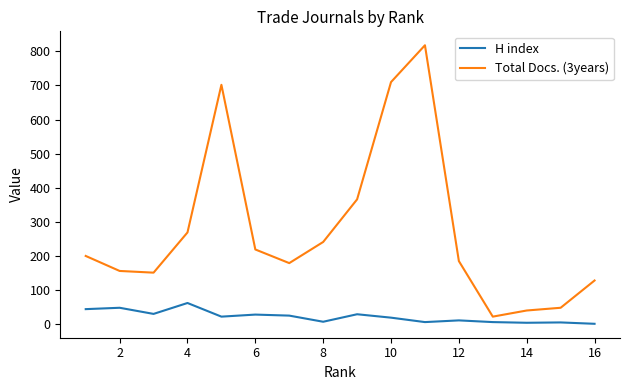

True or false: Total Docs. (3years) and H index cross at least once.

False